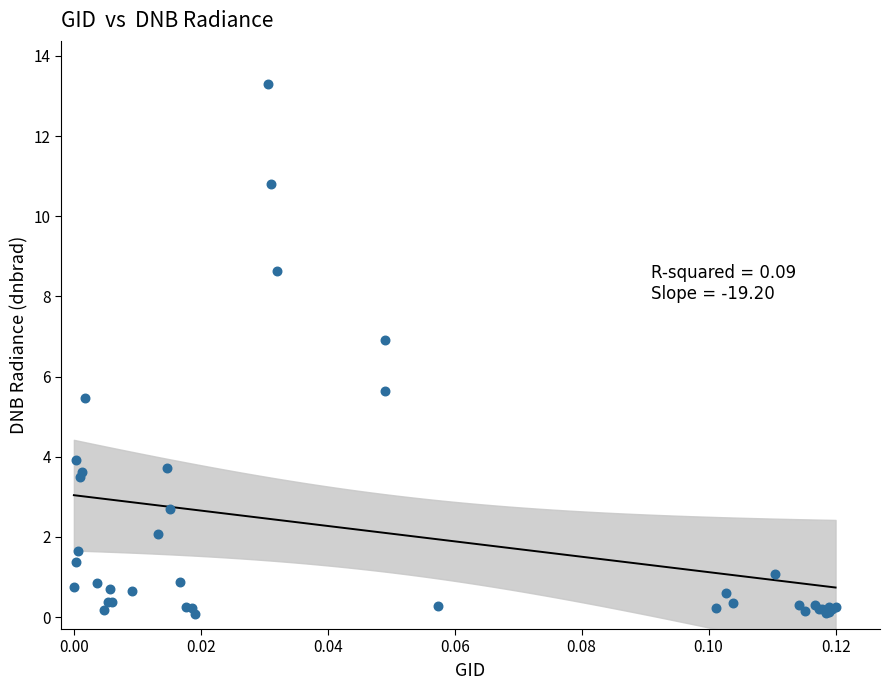

What Y value in the scatter plot is closest to 6?

5.6